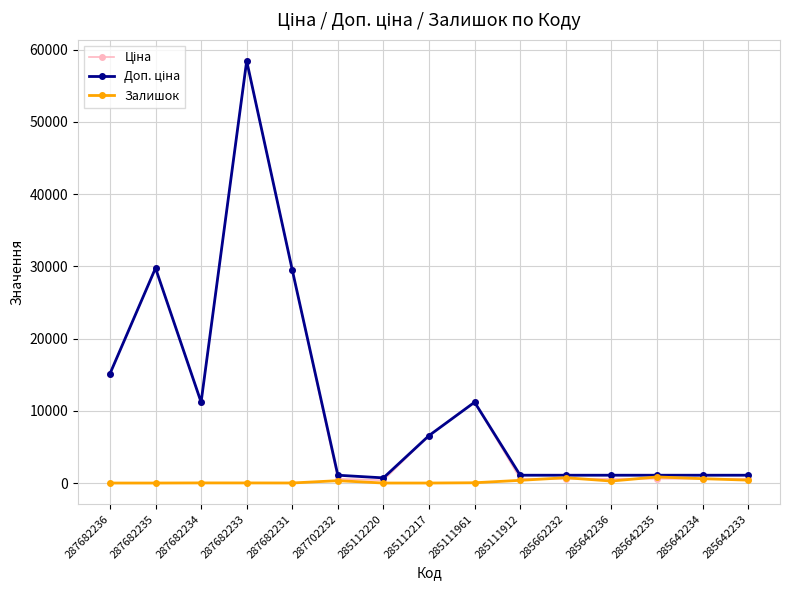

At which category is the sum across all series the highest?

287682233